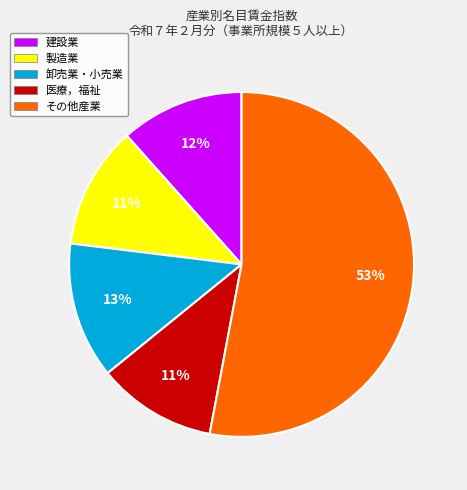

Is it true that 建設業 is 18% of the pie?

False